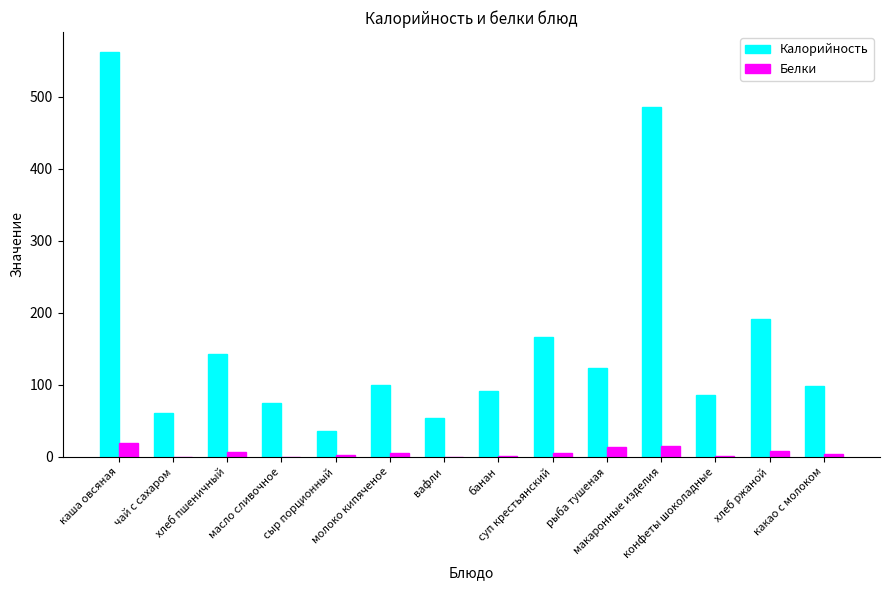

Is it true that Калорийность equals 916.8 at каша овсяная?

False